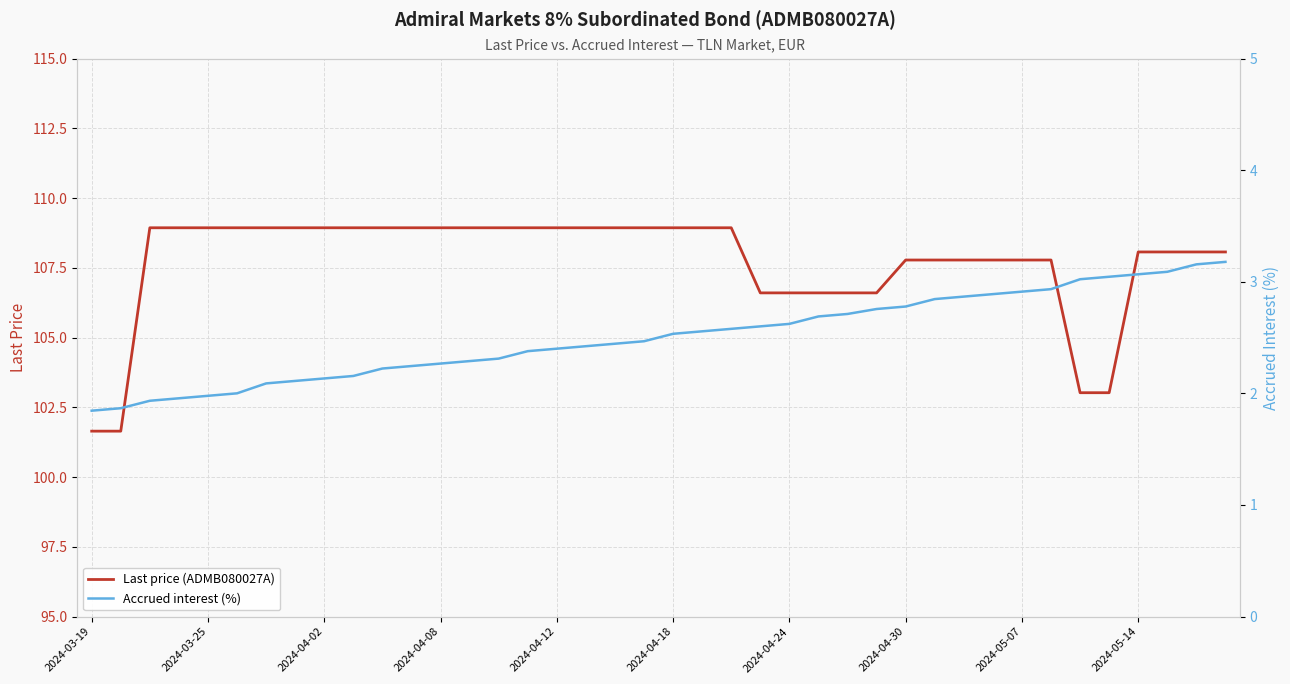

What value does the Last price (ADMB080027A) series have at 2024-05-14?

108.1